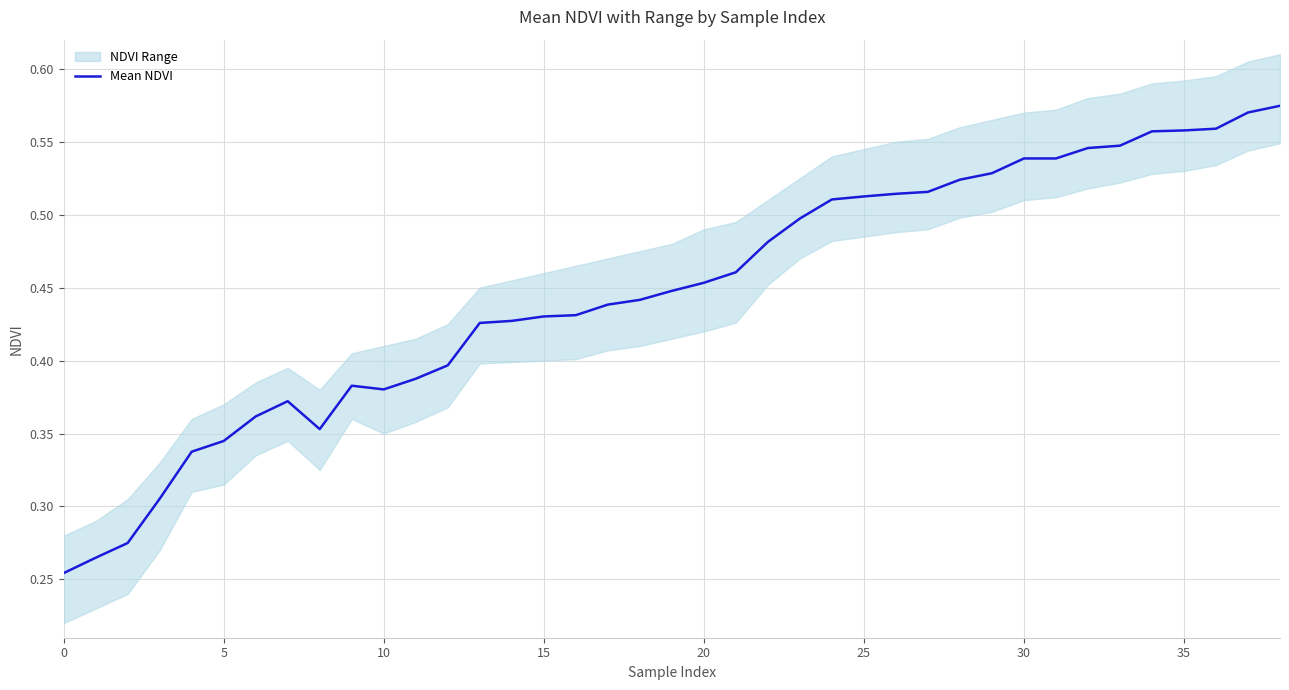

How many lines are shown in the chart?

1